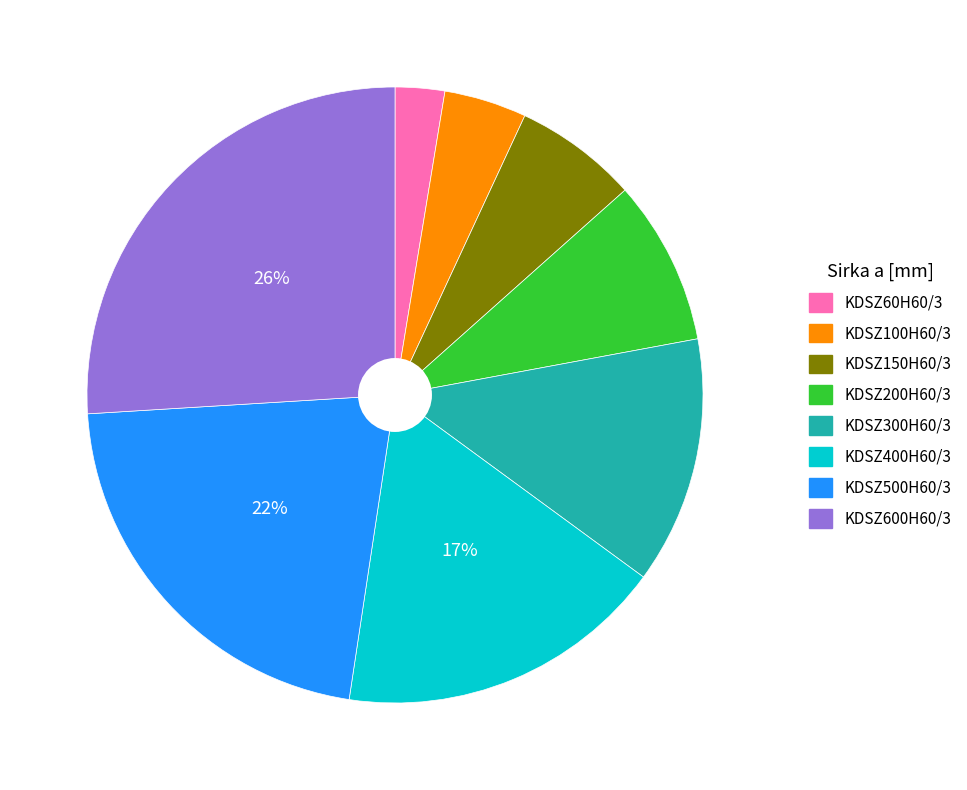

Is the sum of KDSZ60H60/3 and KDSZ200H60/3 greater than half?

No